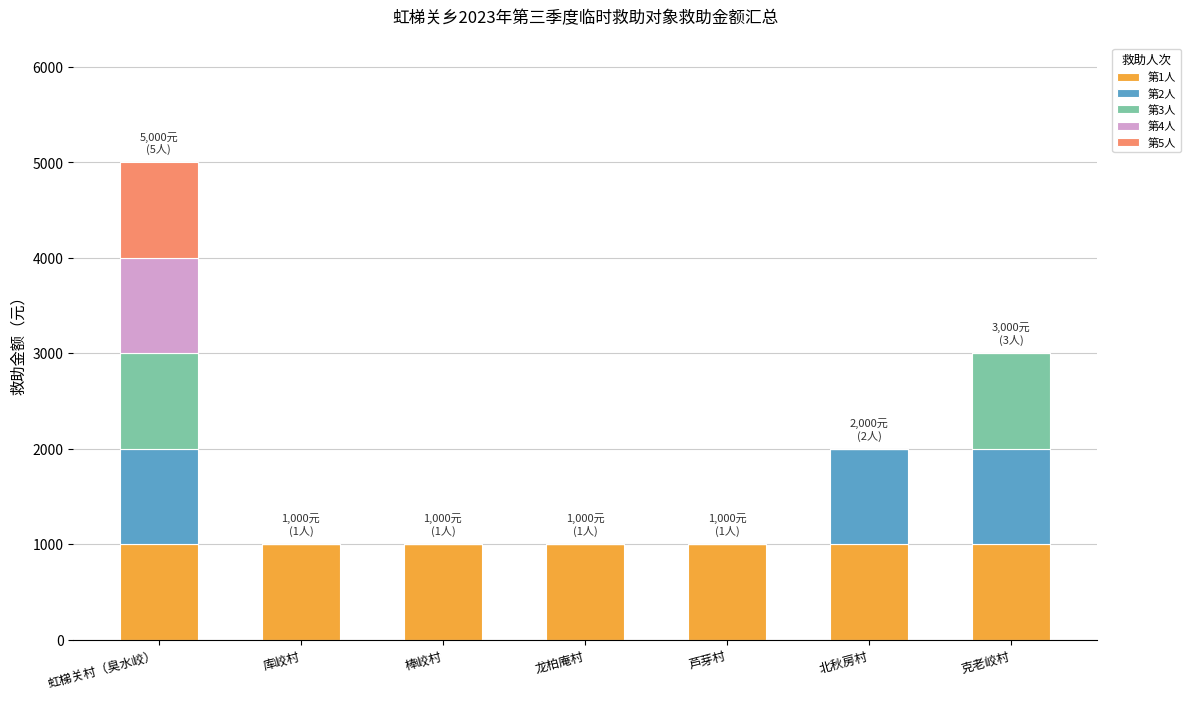

Does the chart contain stacked bars?

Yes